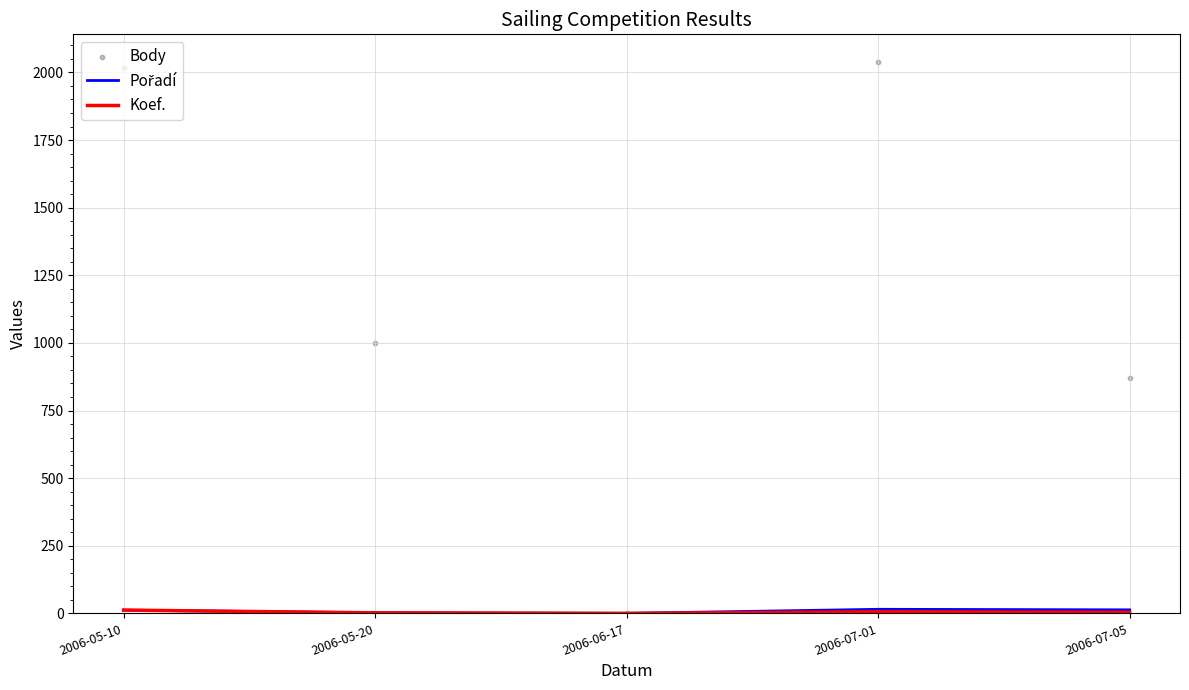

Which series has the largest total across all categories?

Body